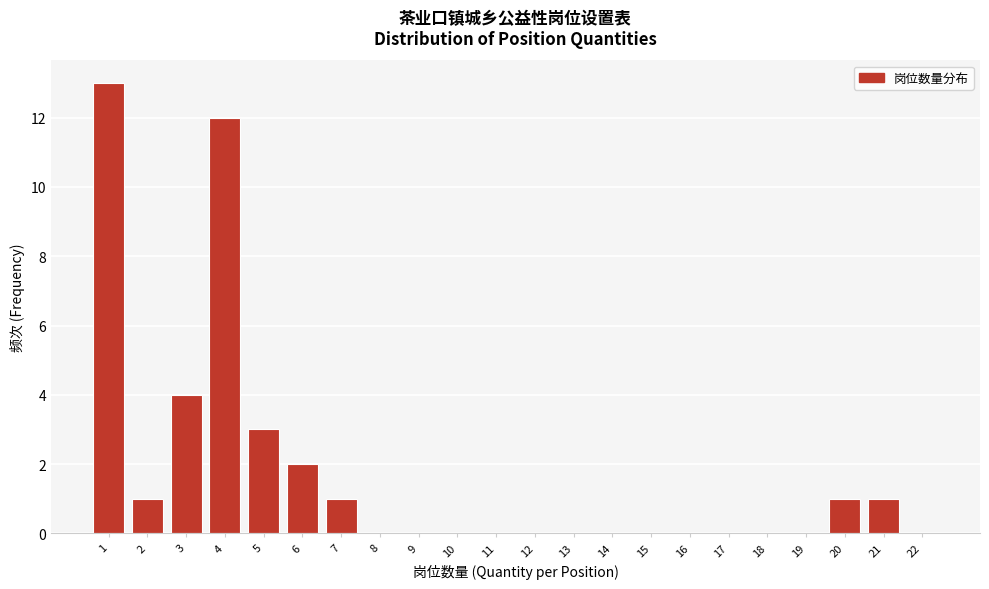

Reading left to right, list all the values displayed in this chart.

1=13	2=1	3=4	4=12	5=3	6=2	7=1	8=0	9=0	10=0	11=0	12=0	13=0	14=0	15=0	16=0	17=0	18=0	19=0	20=1	21=1	22=0